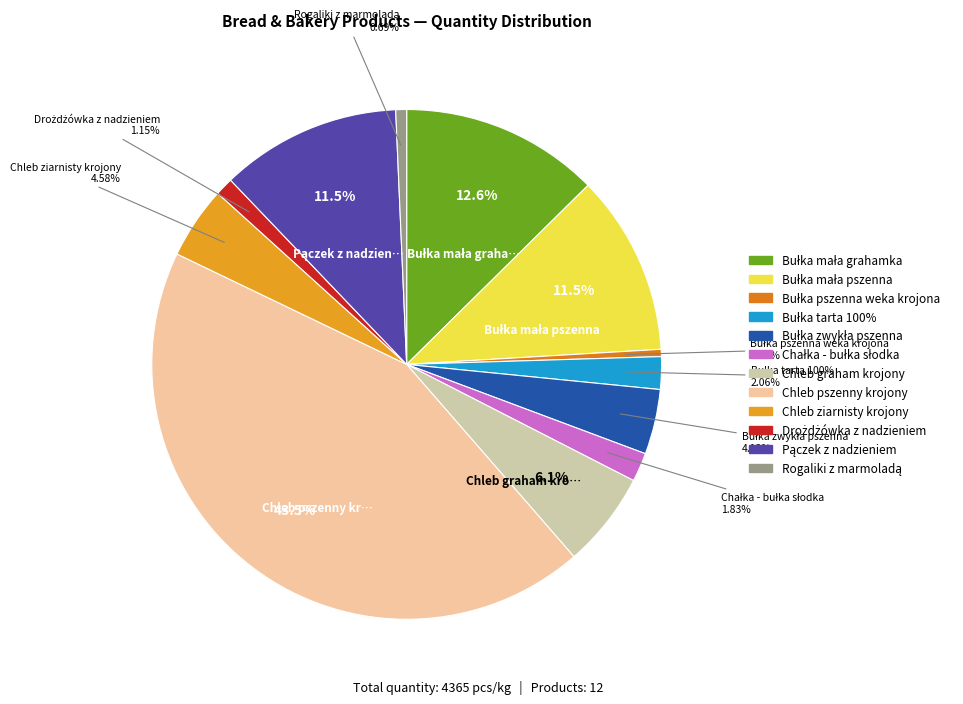

Does Bułka pszenna weka krojona represent more than half of the total?

No